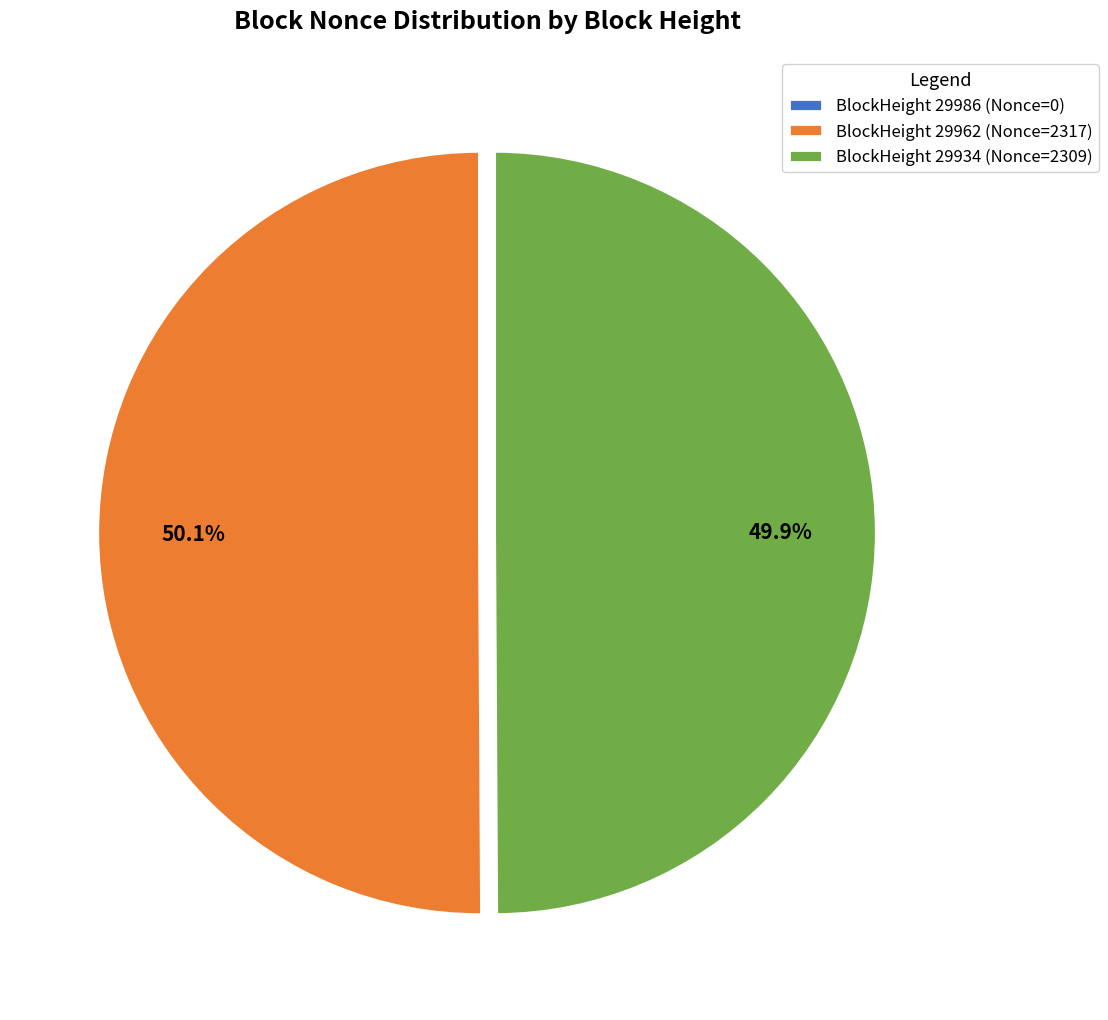

Combined, what portion of the pie is BlockHeight 29934 (Nonce=2309) and BlockHeight 29962 (Nonce=2317)?

100.0%